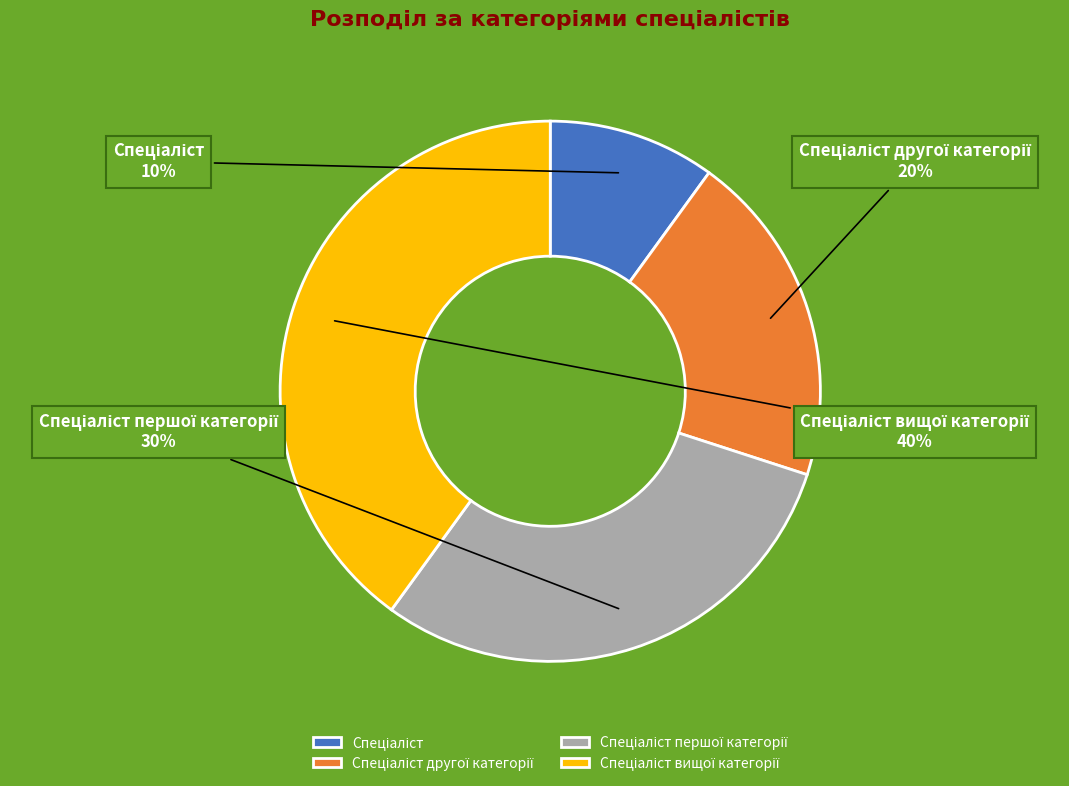

Is there any slice that represents more than half of the pie?

No